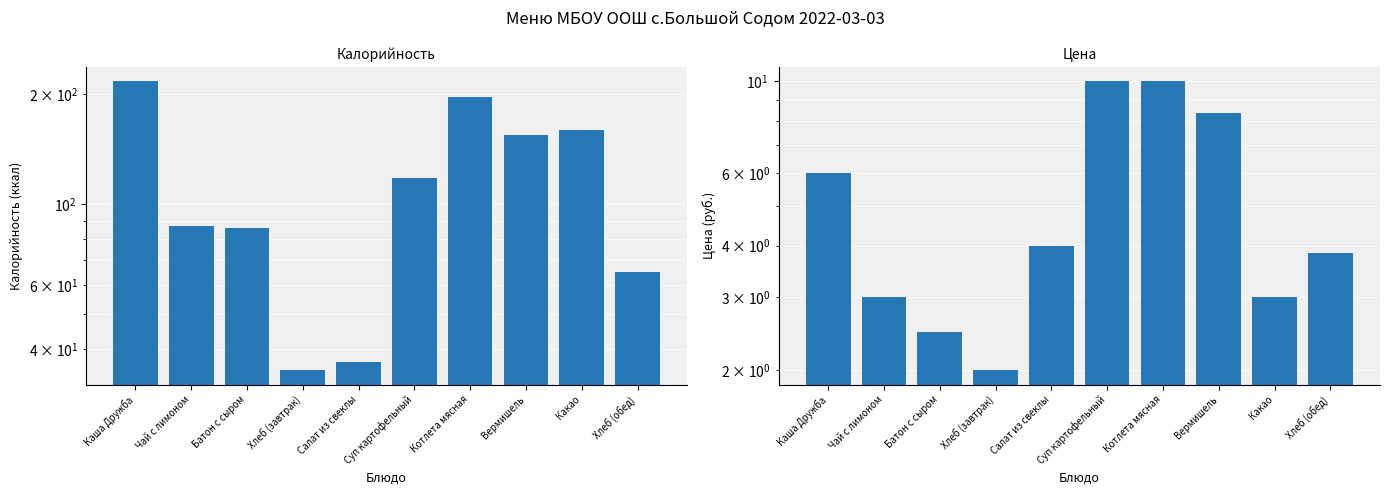

Which category has the lowest value in the Калорийность series?

Хлеб (завтрак)